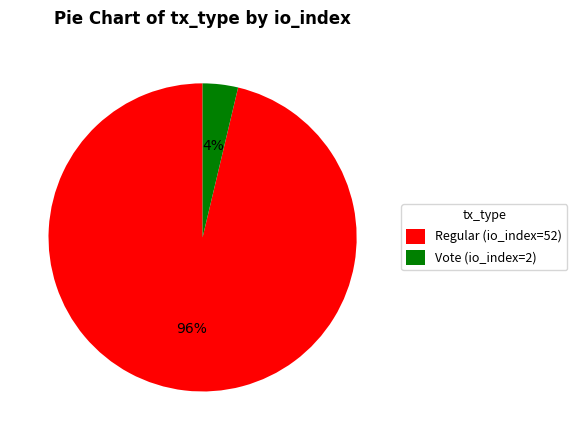

What is the largest slice in the pie chart?

Regular (io_index=52)